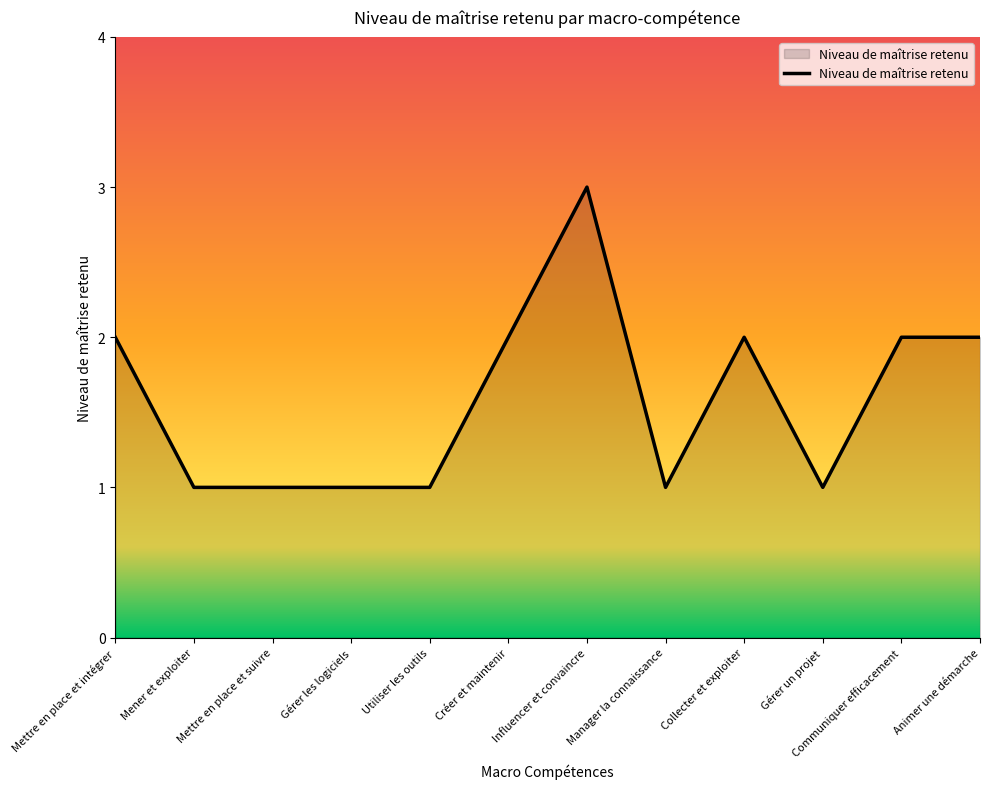

What is the difference between the maximum and minimum values?

2